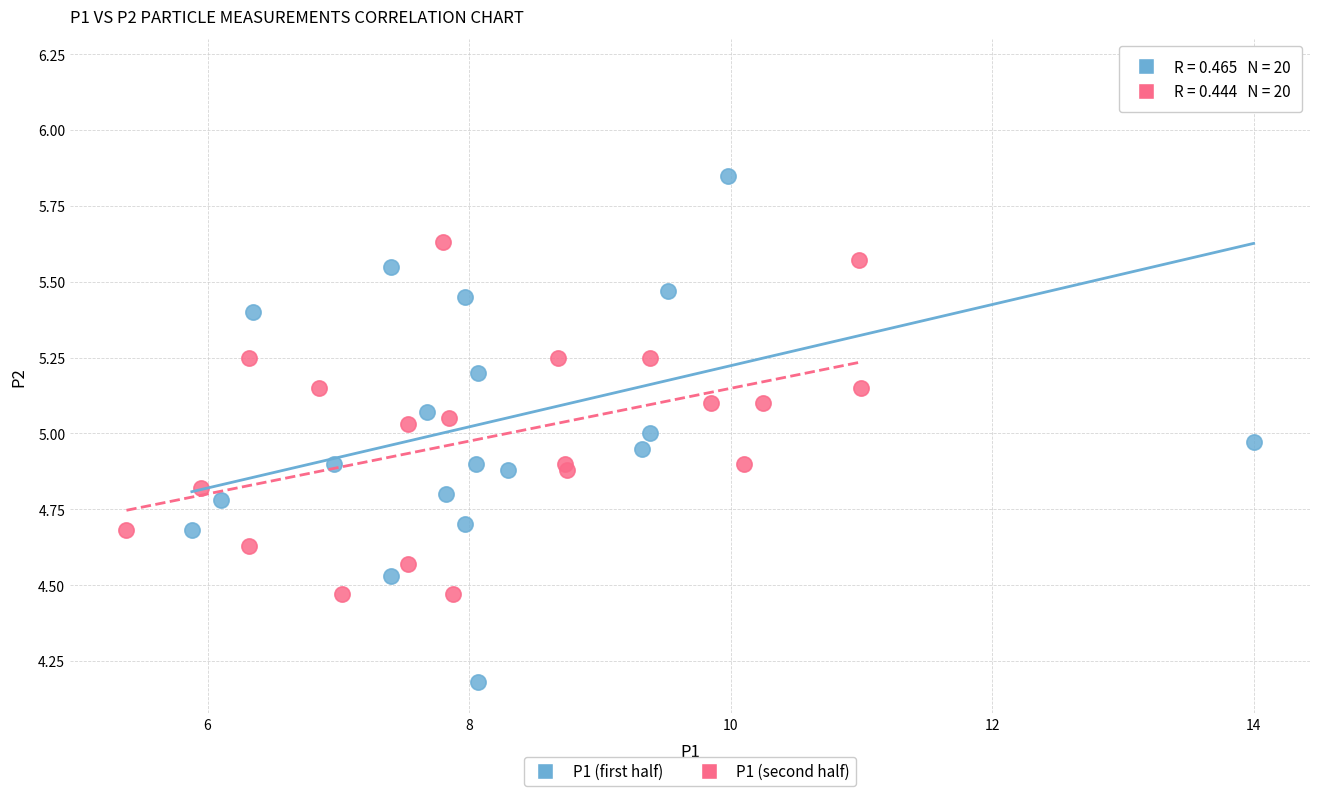

Which series has the widest spread of Y values?

P1 (first half)